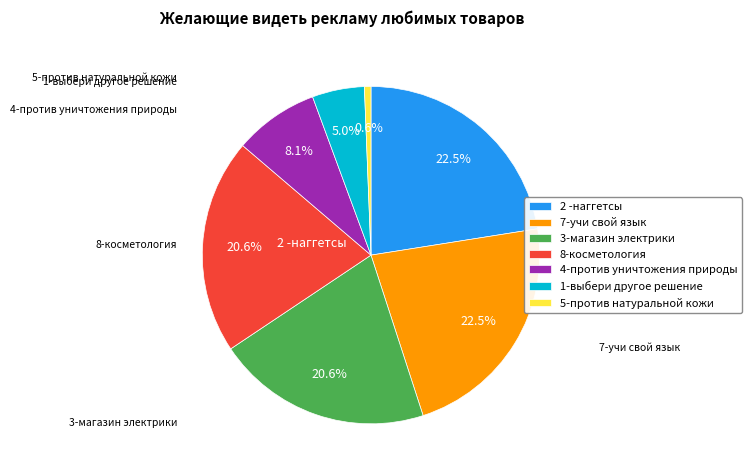

Does 1-выбери другое решение account for over 50% of the chart?

No